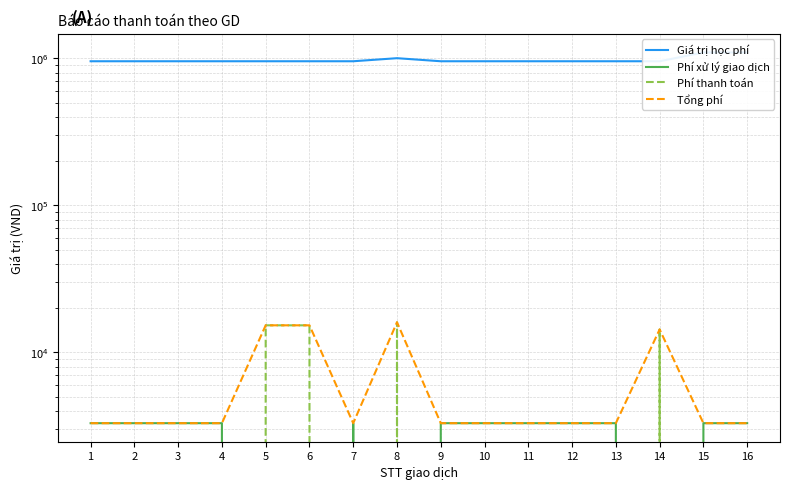

Which label corresponds to the smallest value in the chart?

5